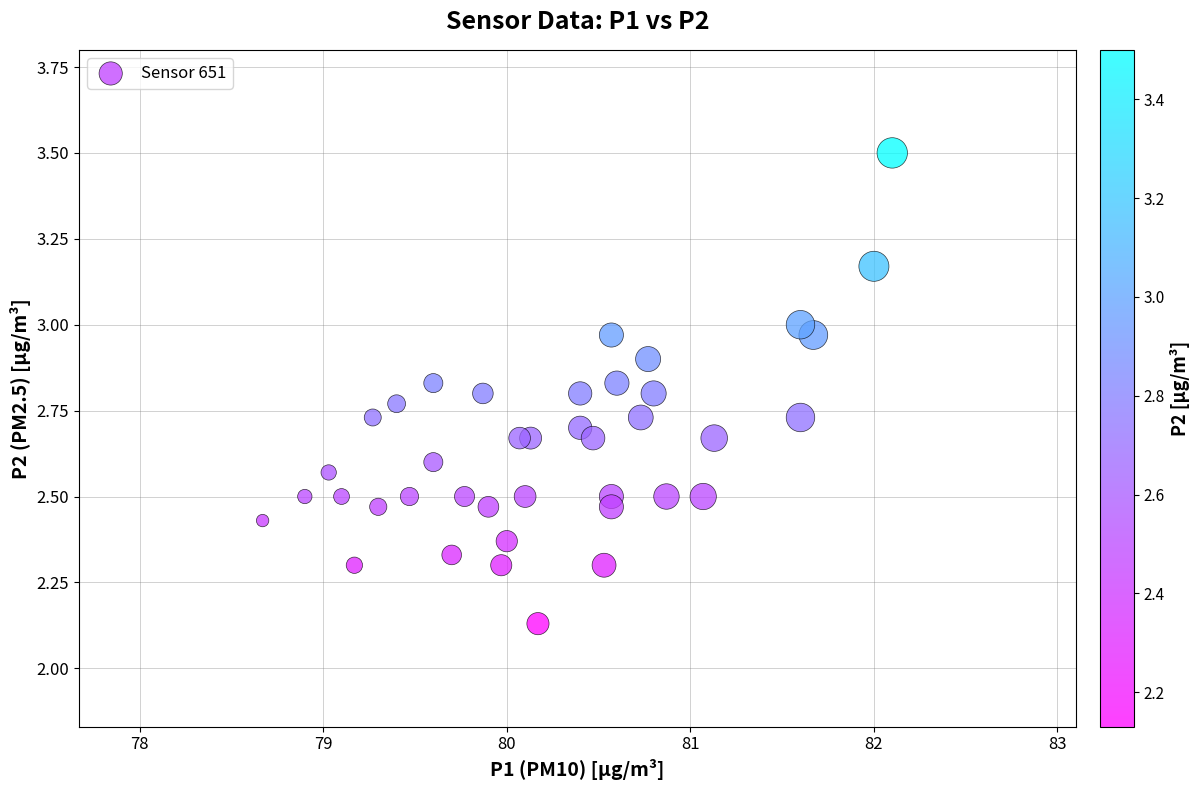

What is the range of Y values (max minus min)?

1.4